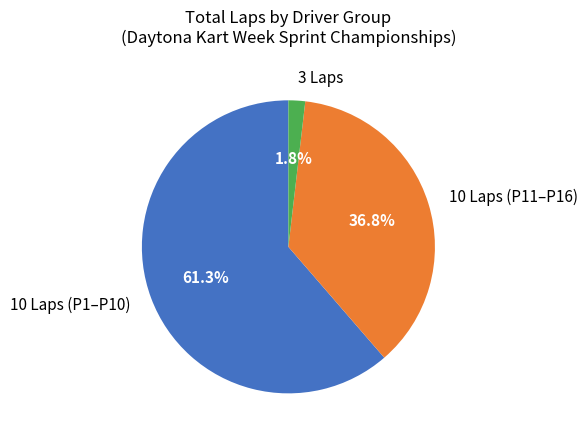

What is the largest slice in the pie chart?

10 Laps (P1–P10)